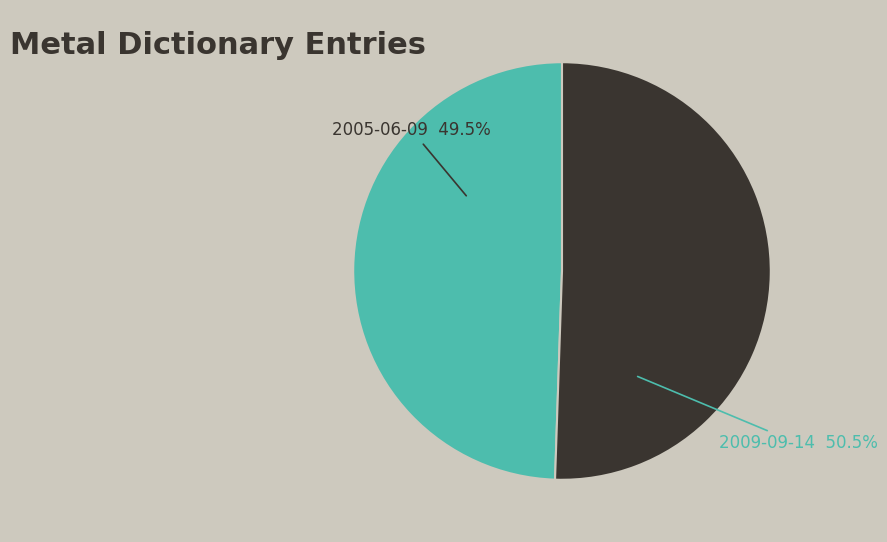

What is the ratio of the value at 2005-06-09 to the value at 2009-09-14?

1.0